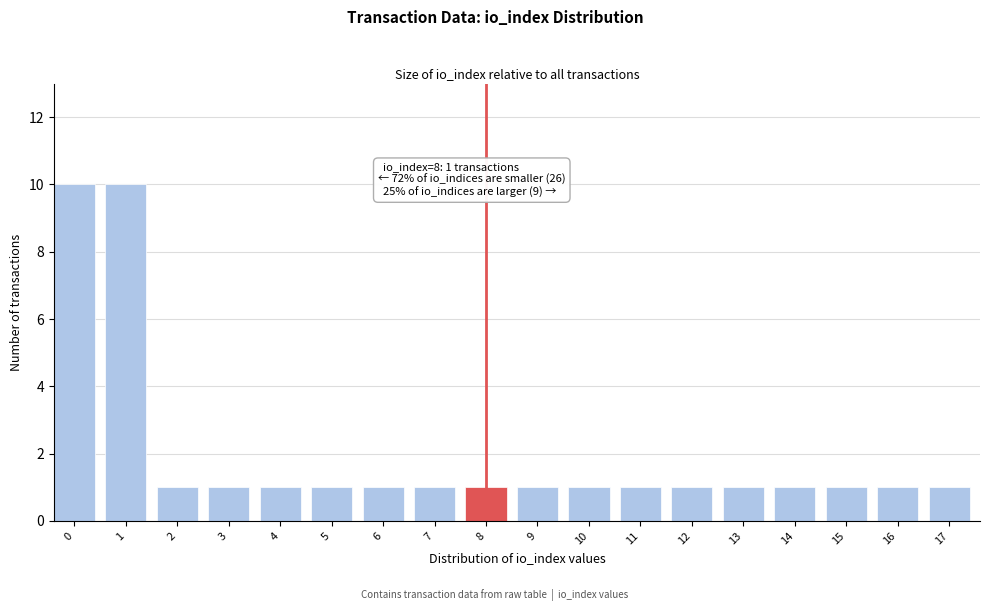

Reading left to right, extract all data points from this chart.

10	10	1	1	1	1	1	1	1	1	1	1	1	1	1	1	1	1